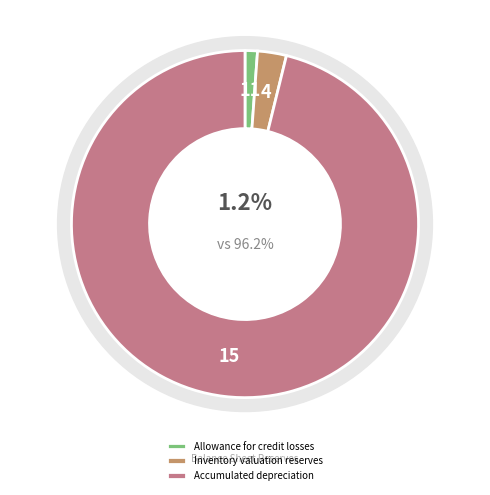

What is the change in value from Allowance for credit losses to Accumulated depreciation?

+550913